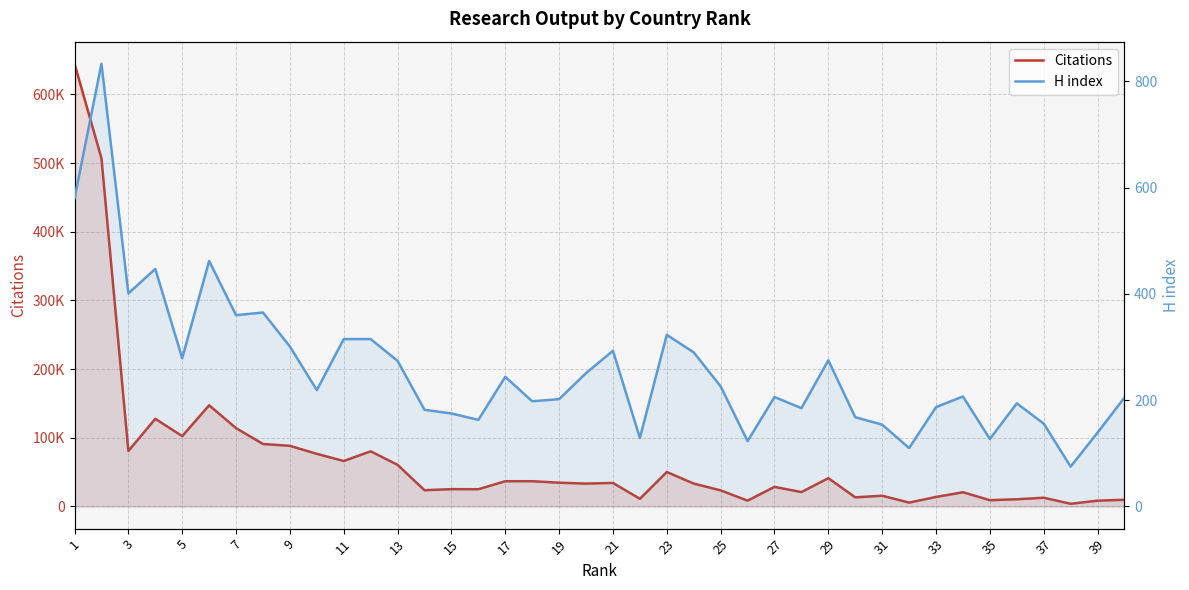

Which has a higher value, 27 or 3?

3